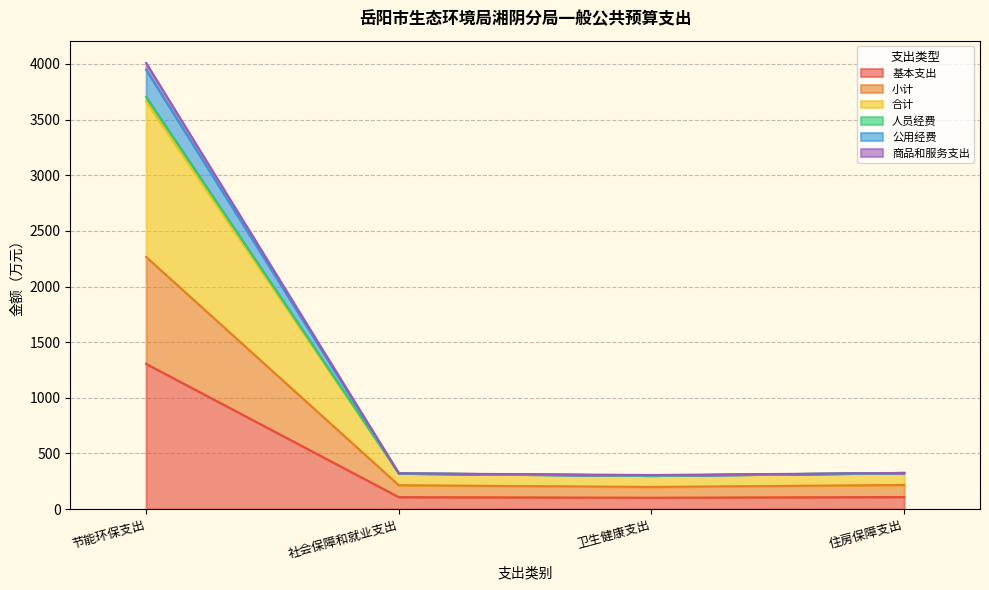

What is the spread (max minus min) of values at 住房保障支出?

216.4